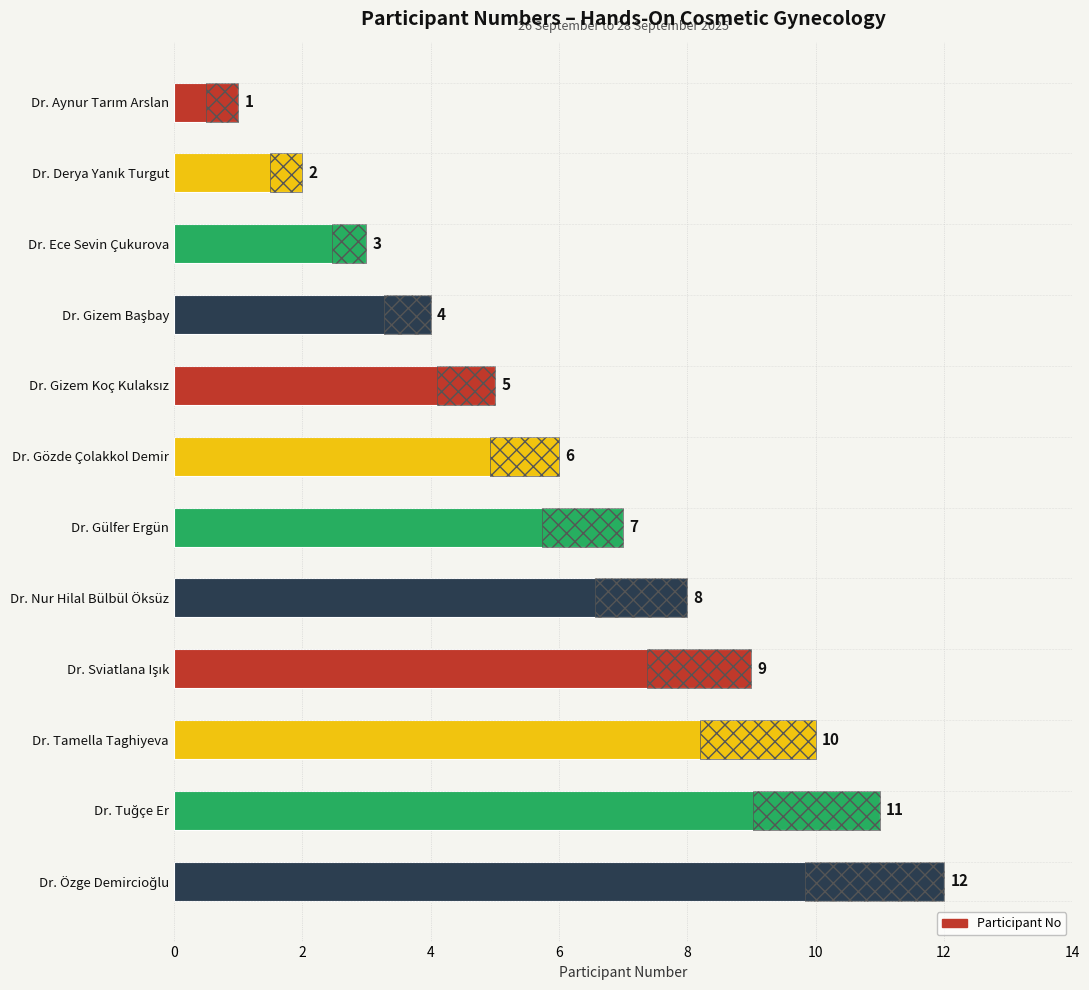

How many bars are there in total?

12